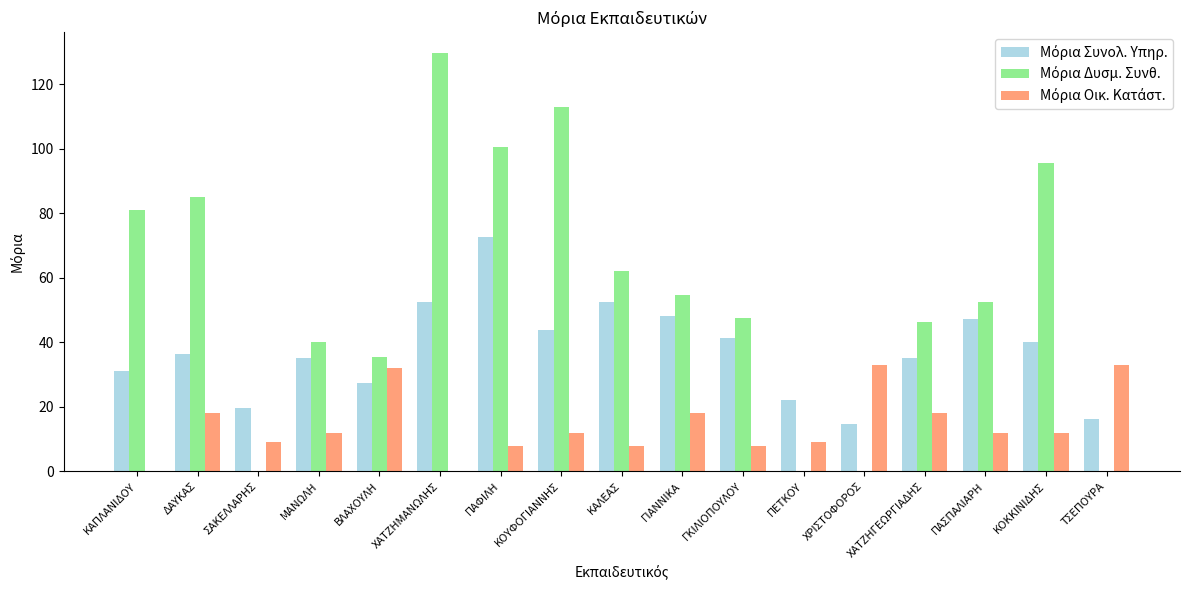

How many groups of bars are there?

17